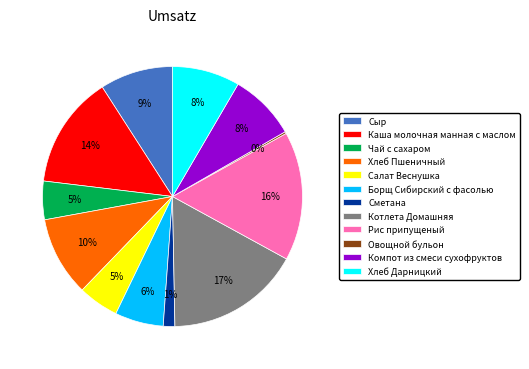

The Сыр slice represents 16% of the pie. True or false?

False